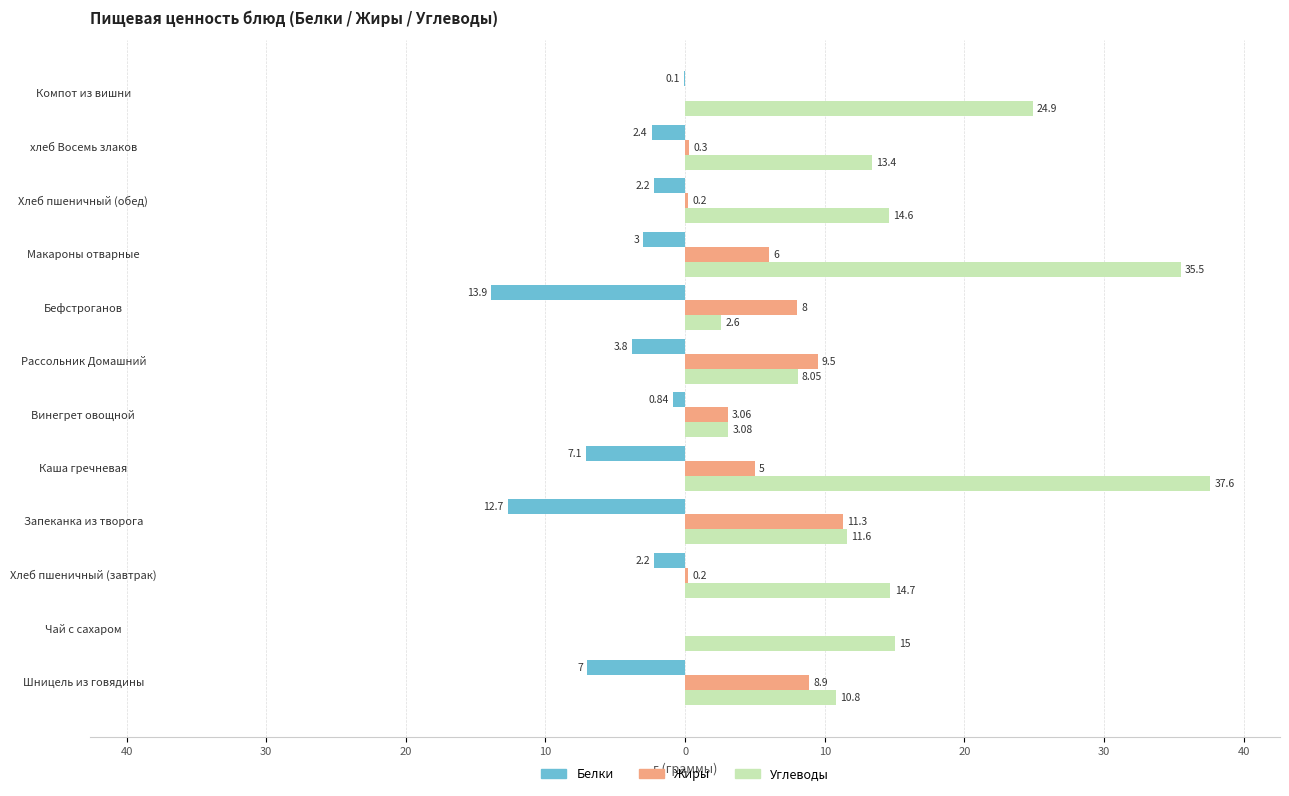

What are all the series names shown in the legend?

Белки, Жиры, Углеводы